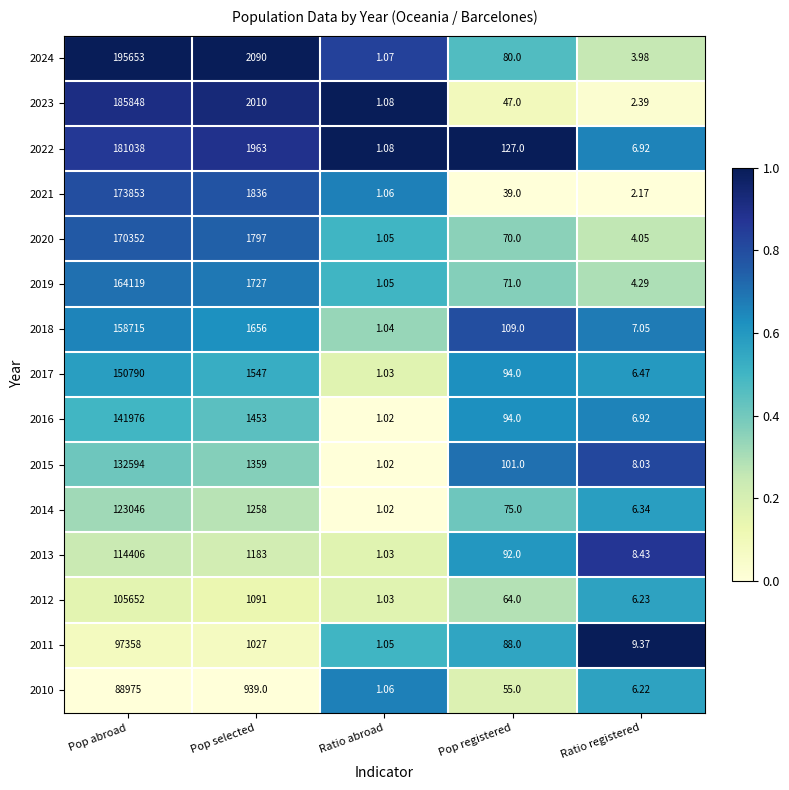

Where is 2016 nearest to the value 70988?

Pop selected